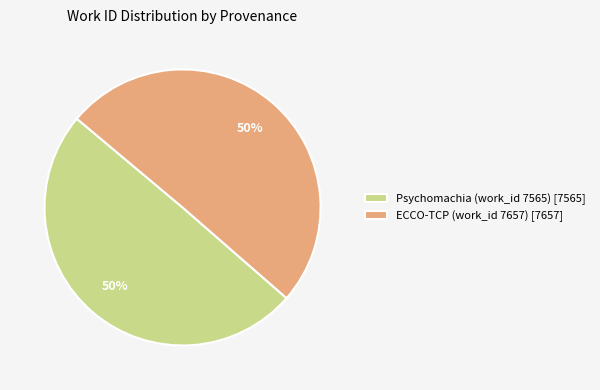

What is the ratio of the value at Psychomachia (work_id 7565) to the value at ECCO-TCP (work_id 7657)?

1.0